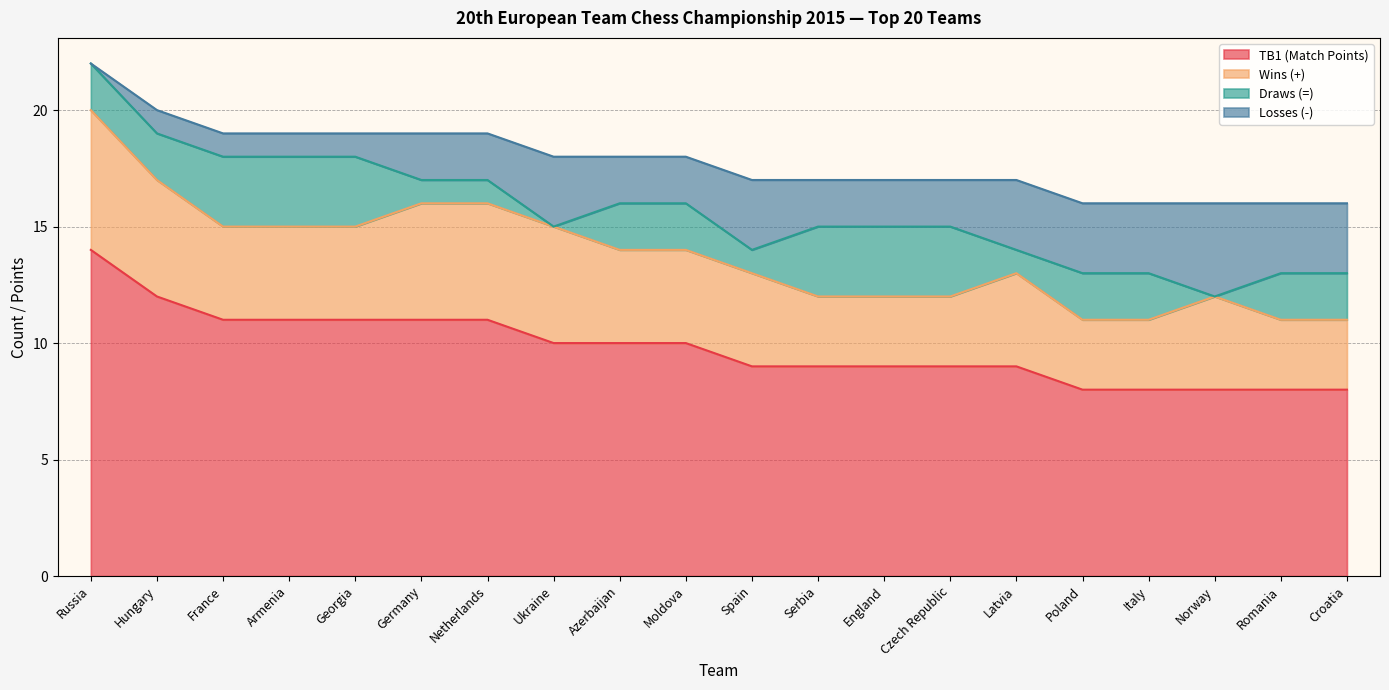

Is the value of Losses (-) at England greater than the value of Draws (=) at Netherlands?

Yes